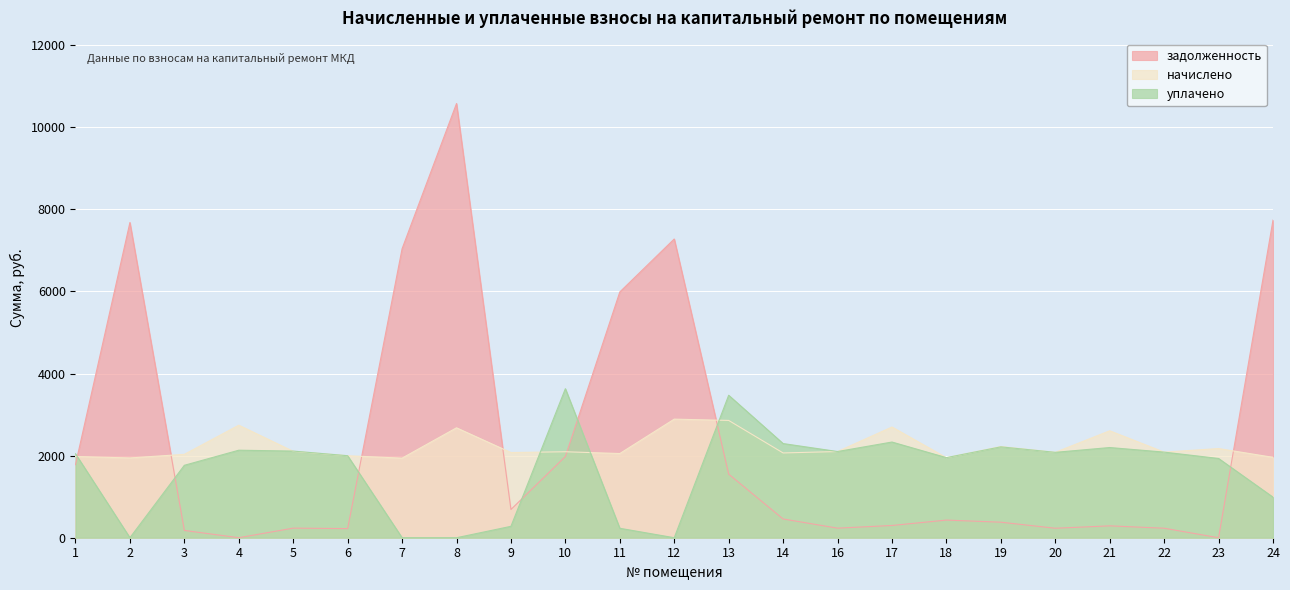

Which series changed the most between 1 and 14?

задолженность